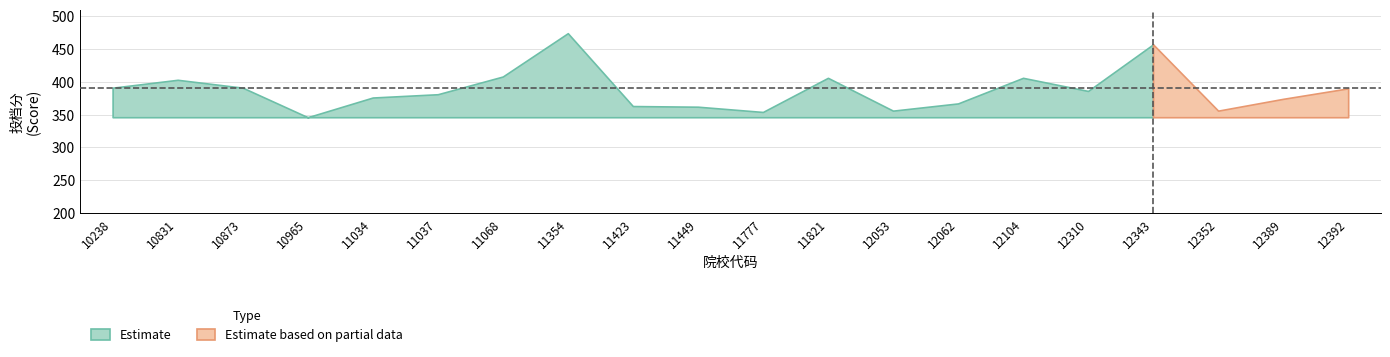

How many series are shown in this chart?

2